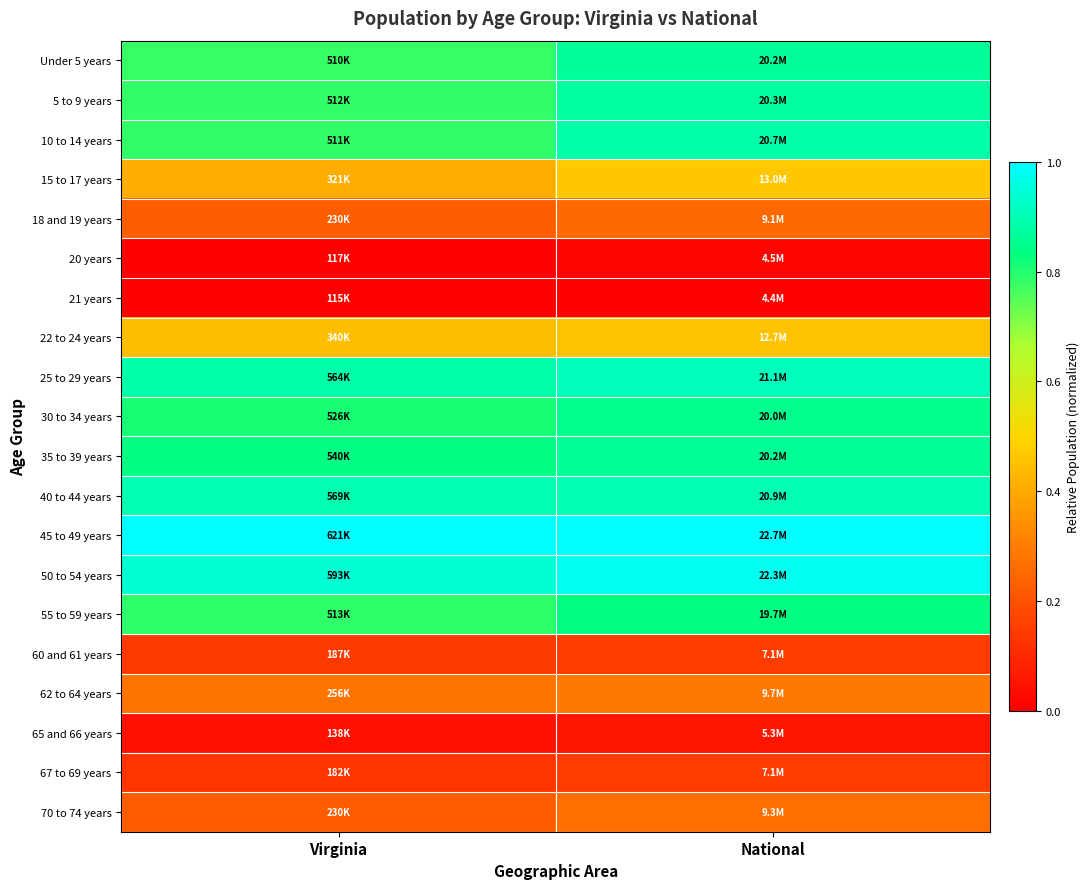

What is the difference between the highest and lowest values at National?

1.0